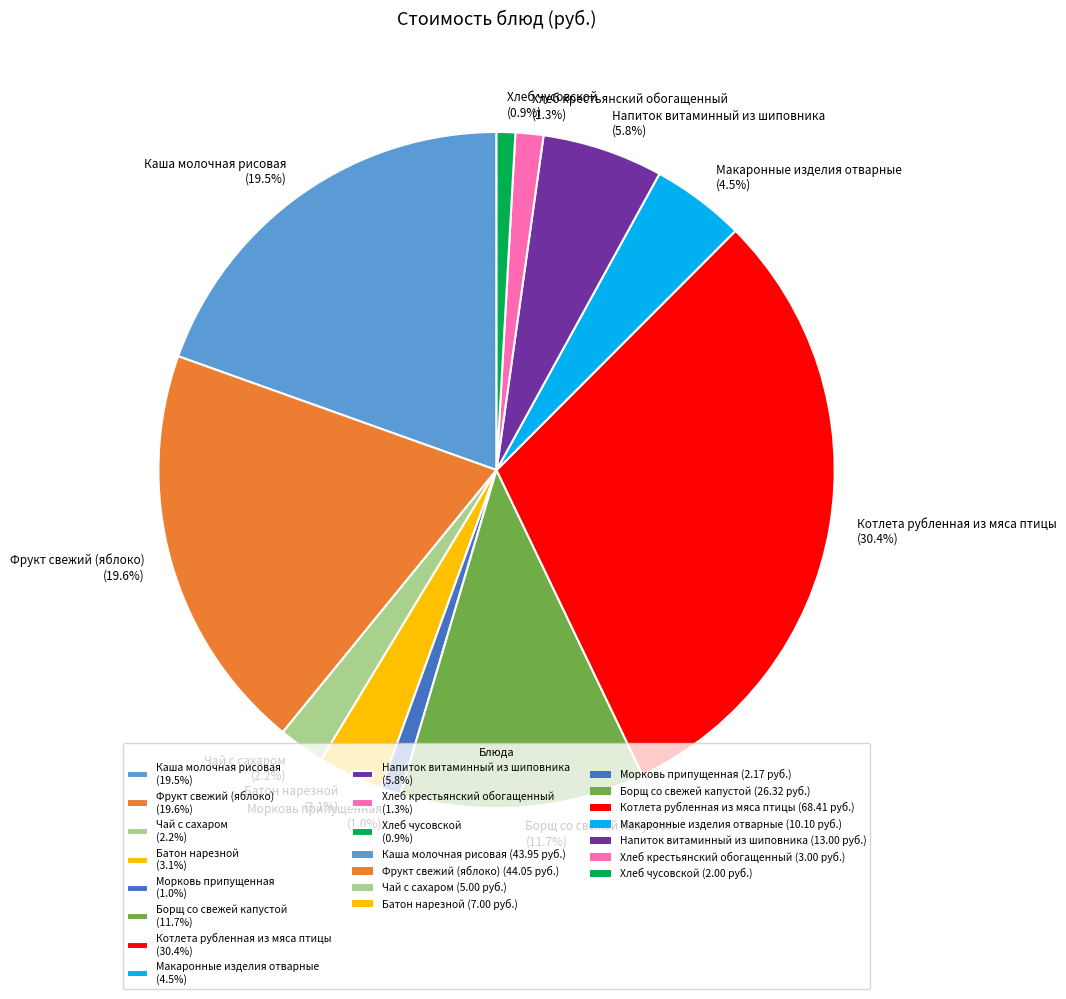

Is there any slice that represents more than half of the pie?

No